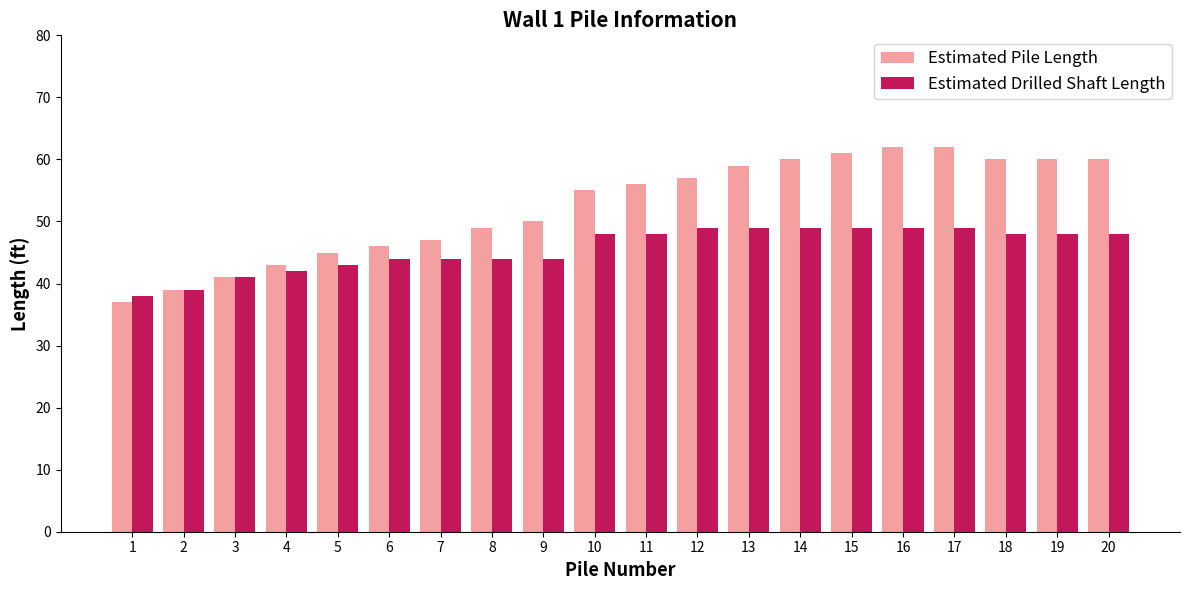

Reading left to right, list all the values displayed in this chart.

Estimated Pile Length: 37	39	41	43	45	46	47	49	50	55	56	57	59	60	61	62	62	60	60	60
Estimated Drilled Shaft Length: 38	39	41	42	43	44	44	44	44	48	48	49	49	49	49	49	49	48	48	48